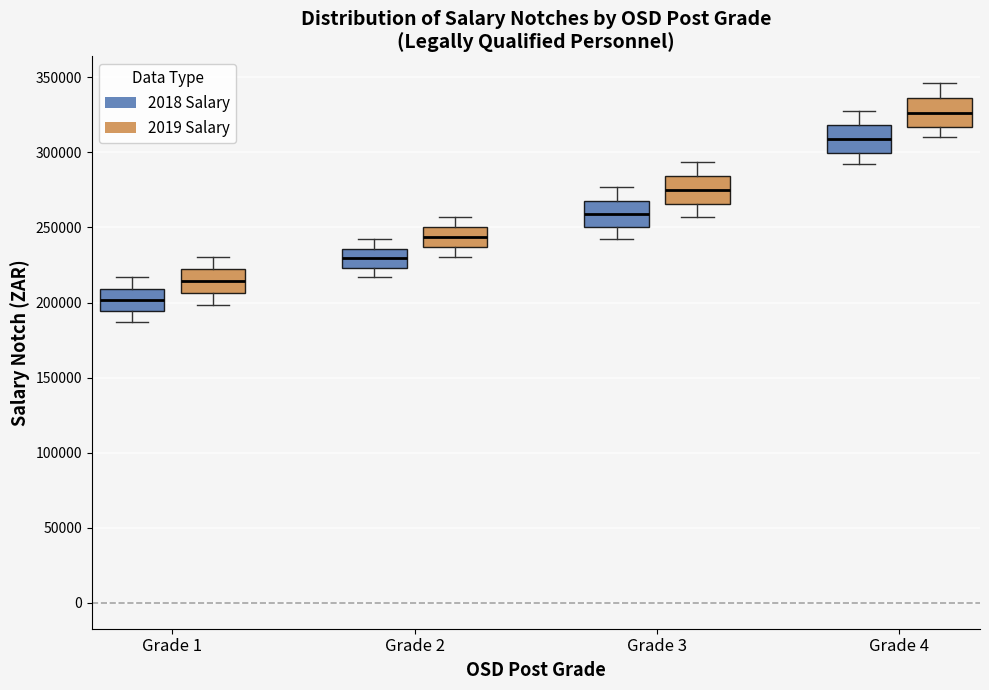

Where does the upper whisker of the box for Grade 4 (2018 Salary) end on the y-axis? The values are not printed on the chart, so give them approximately, as read against the axis.

330000